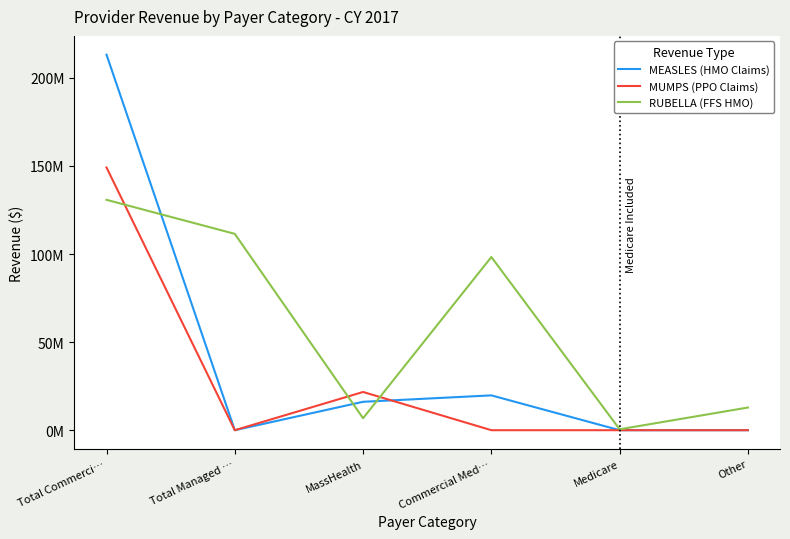

Rank the series at MassHealth from highest to lowest value.

MUMPS (PPO Claims), MEASLES (HMO Claims), RUBELLA (FFS HMO)